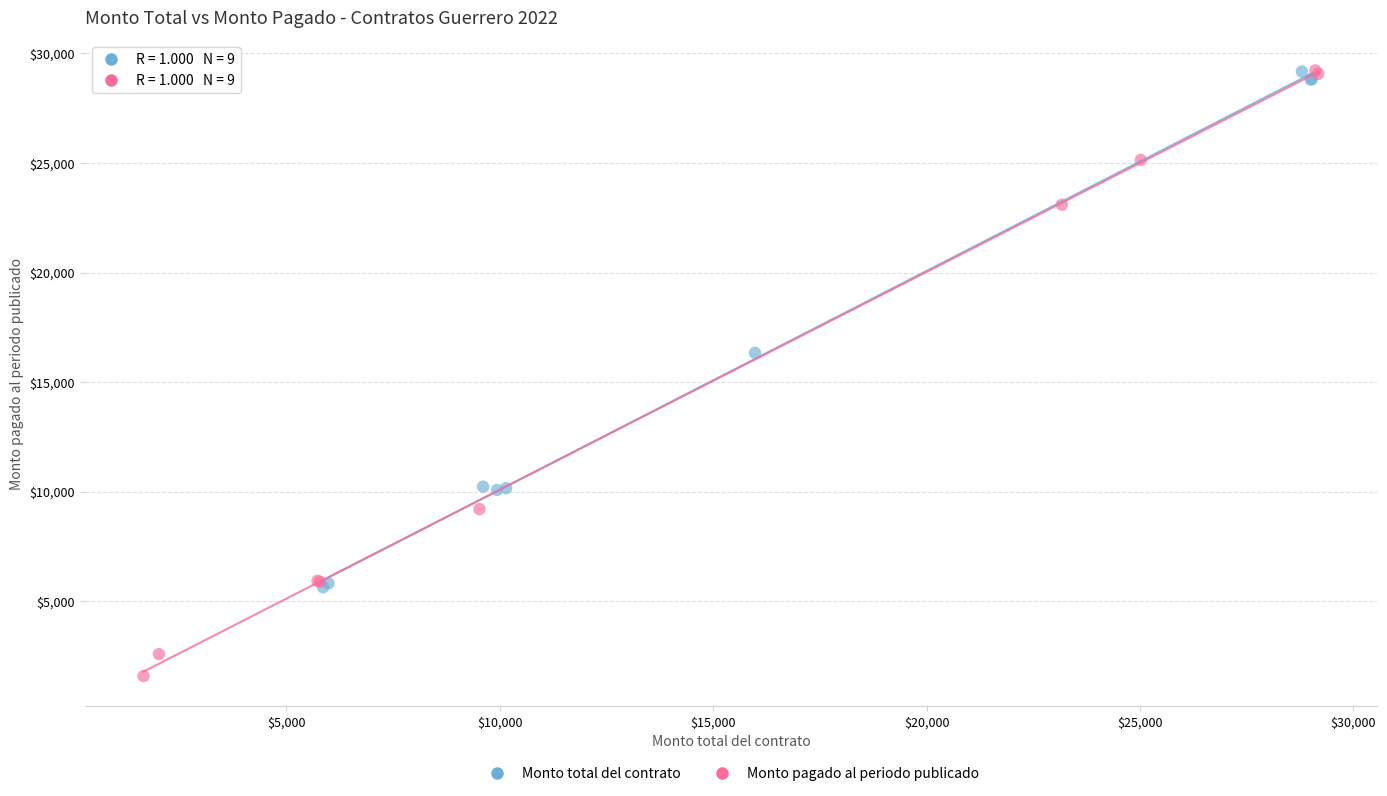

Which series contains the lowest Y value?

Monto pagado al periodo publicado